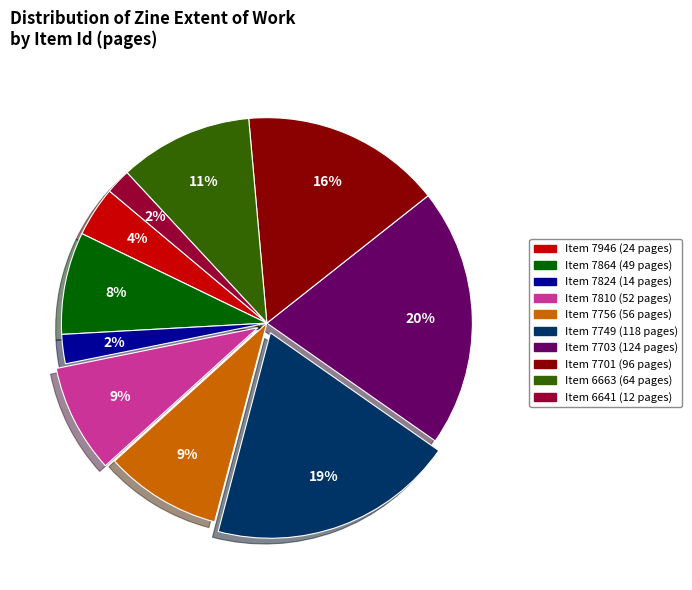

How many slices are in this pie chart?

10